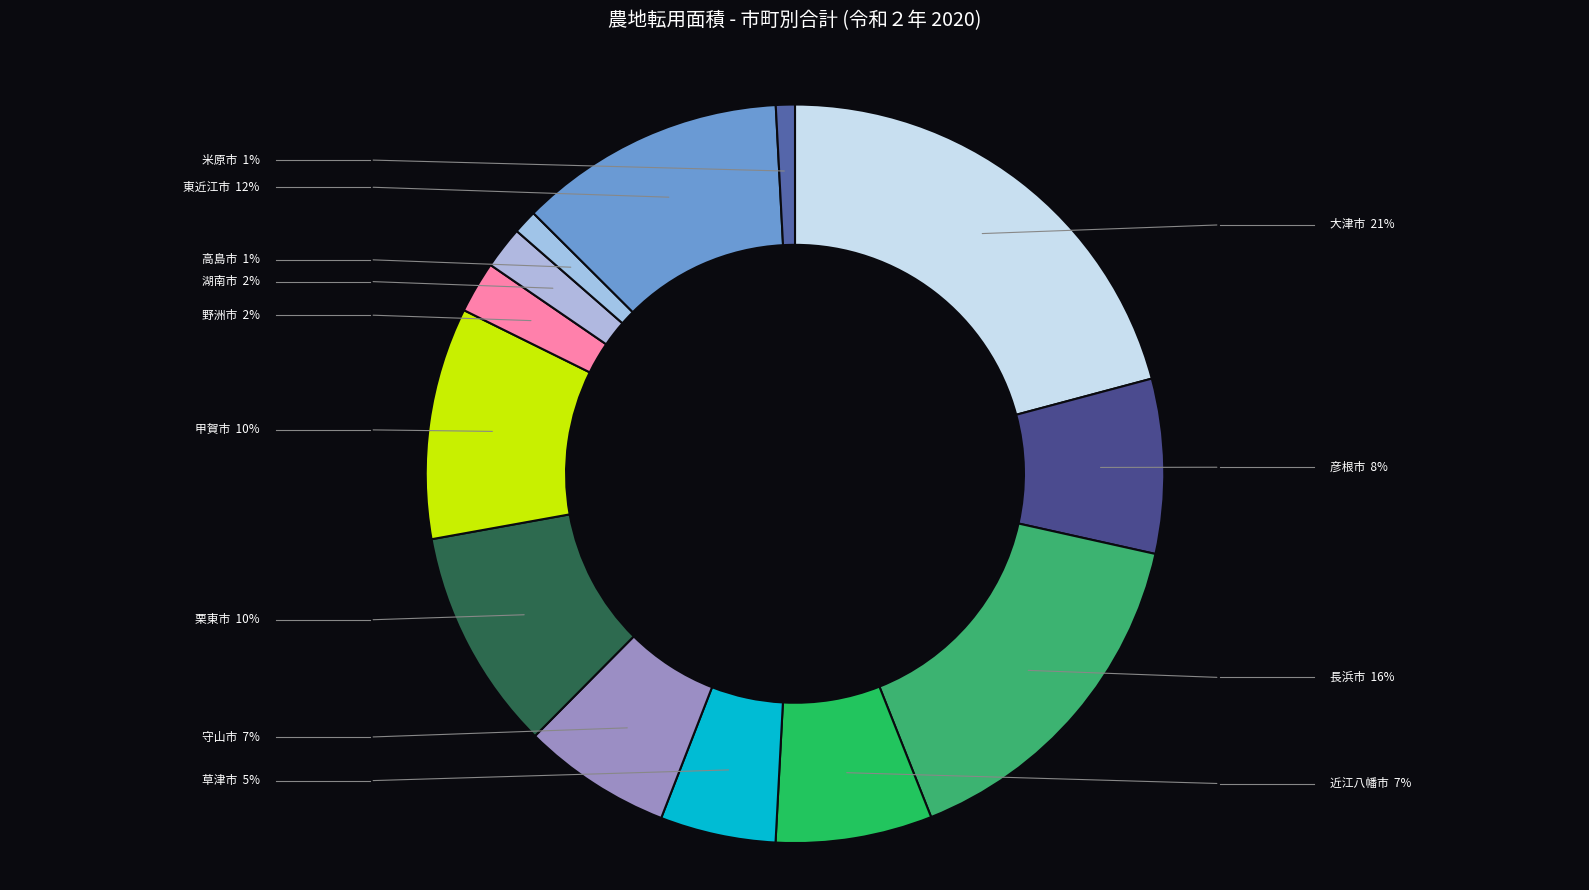

The 東近江市 slice represents 12% of the pie. True or false?

True